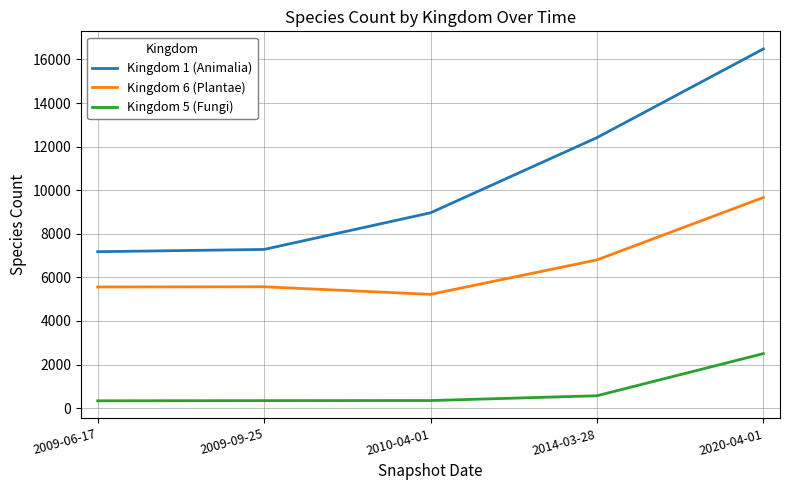

What is the spread (max minus min) of values at 2020-04-01?

13979